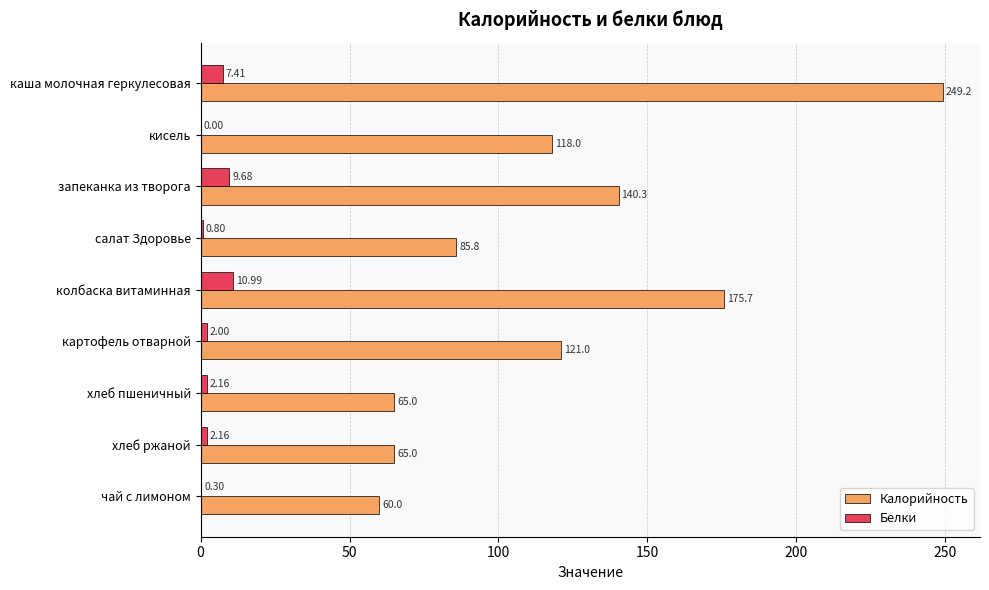

What is the maximum value for Калорийность?

249.2